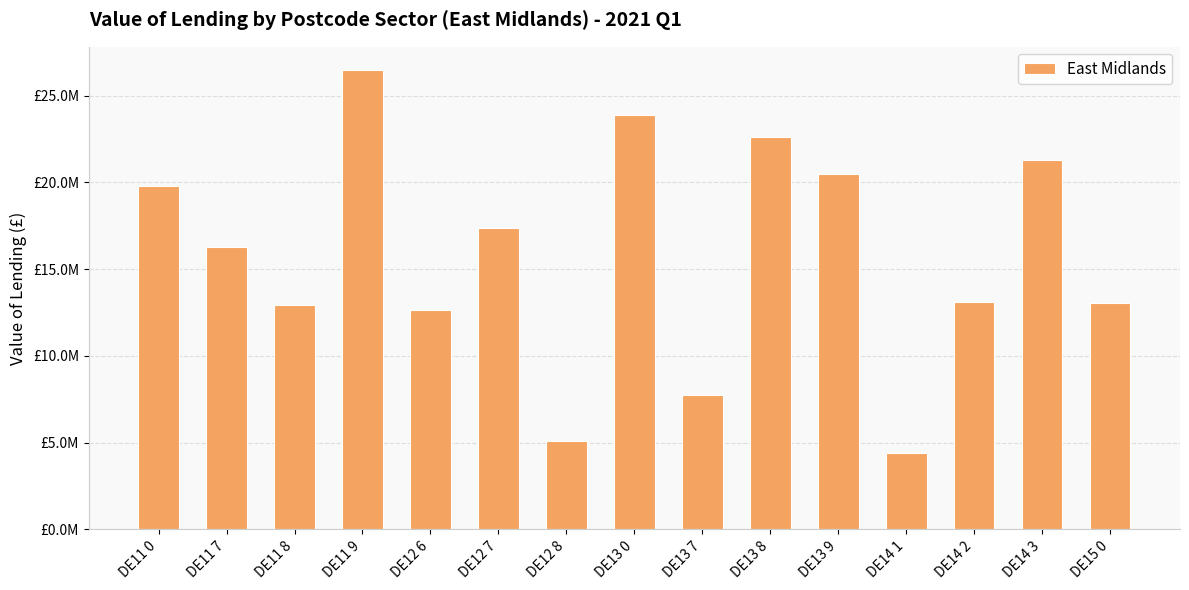

What is the difference between the maximum and minimum values?

22081430.4